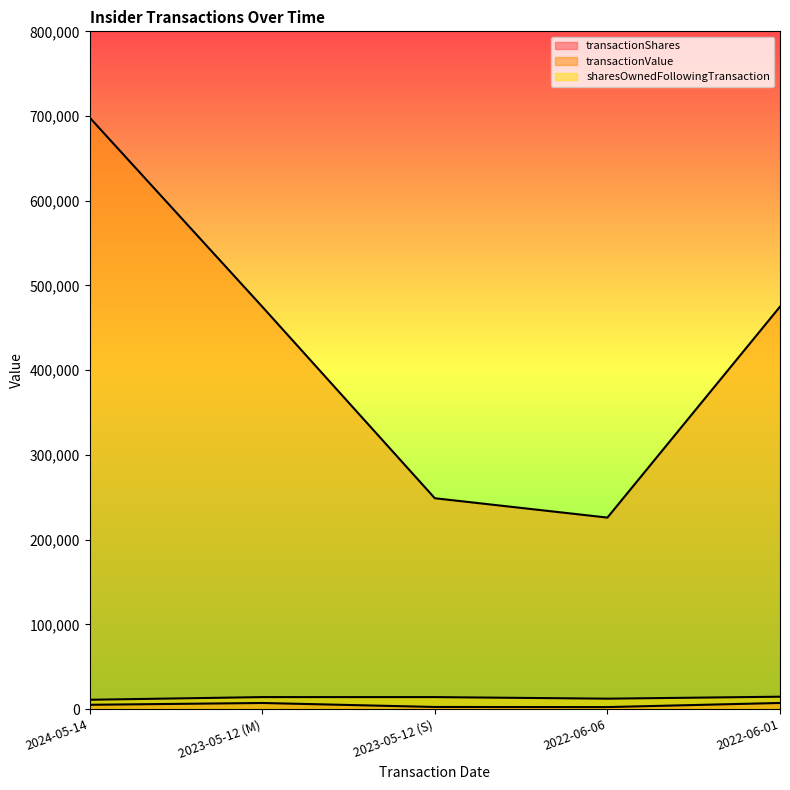

True or false: sharesOwnedFollowingTransaction and transactionValue intersect in this chart.

False